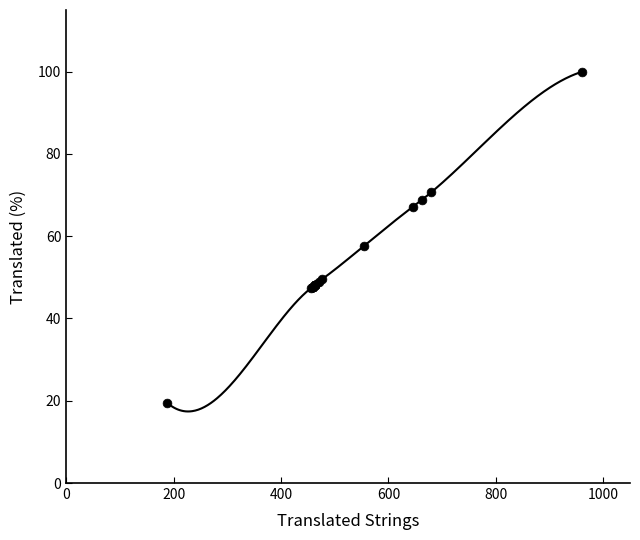

What Y value in the scatter plot is closest to 59?

57.6